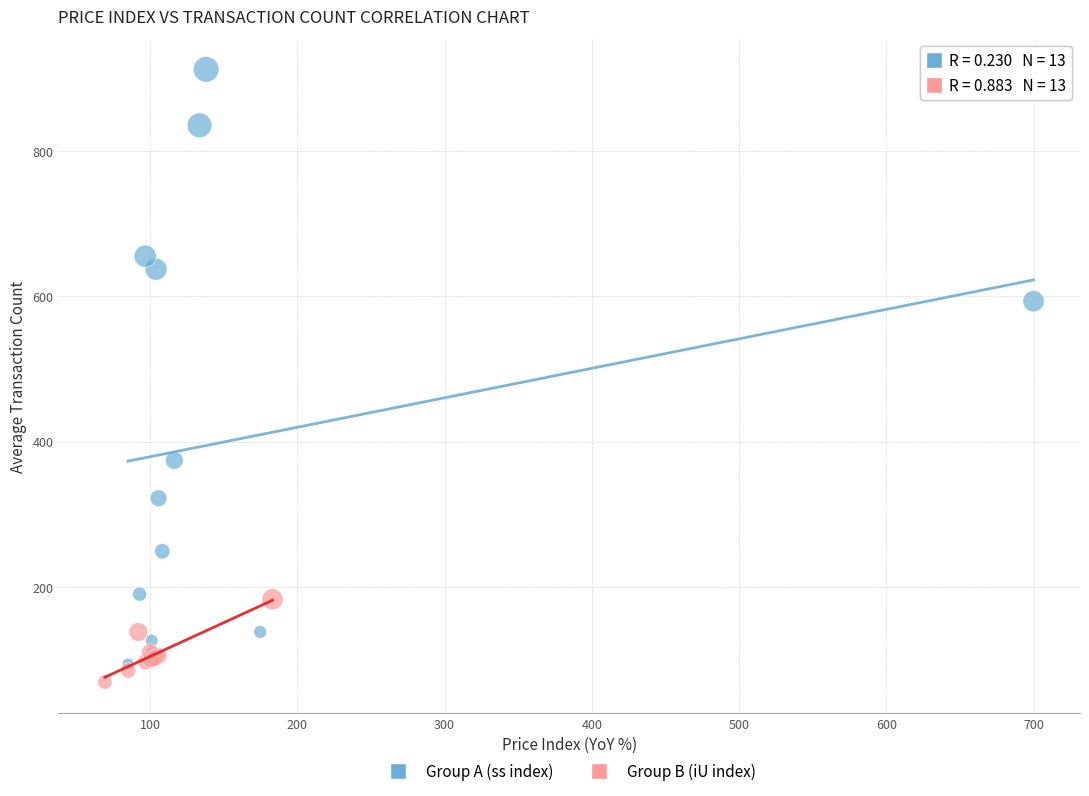

Which series reaches the maximum Y coordinate?

Group A (ss index)